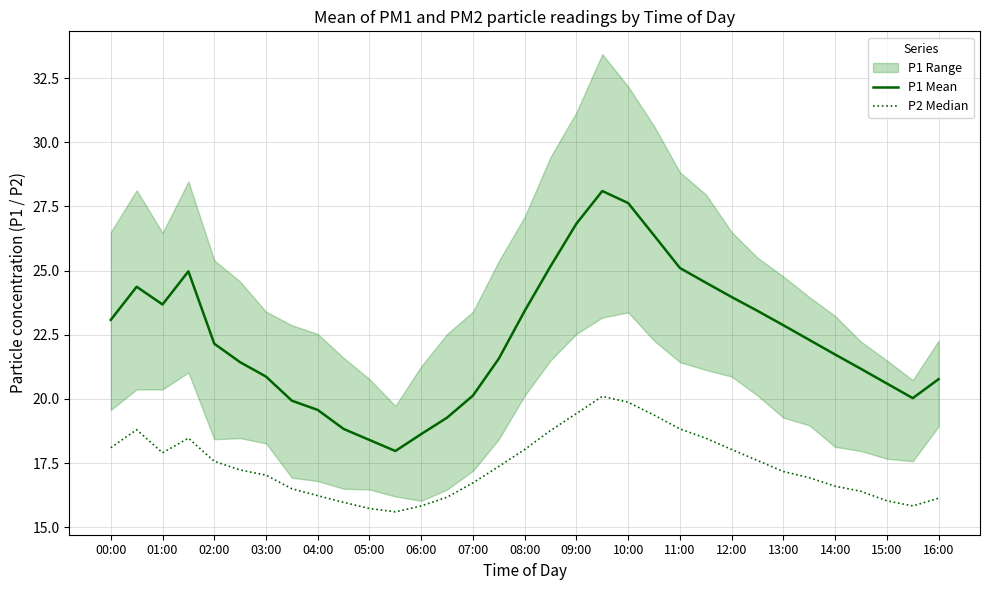

Is this an area chart (filled region under the line)?

No